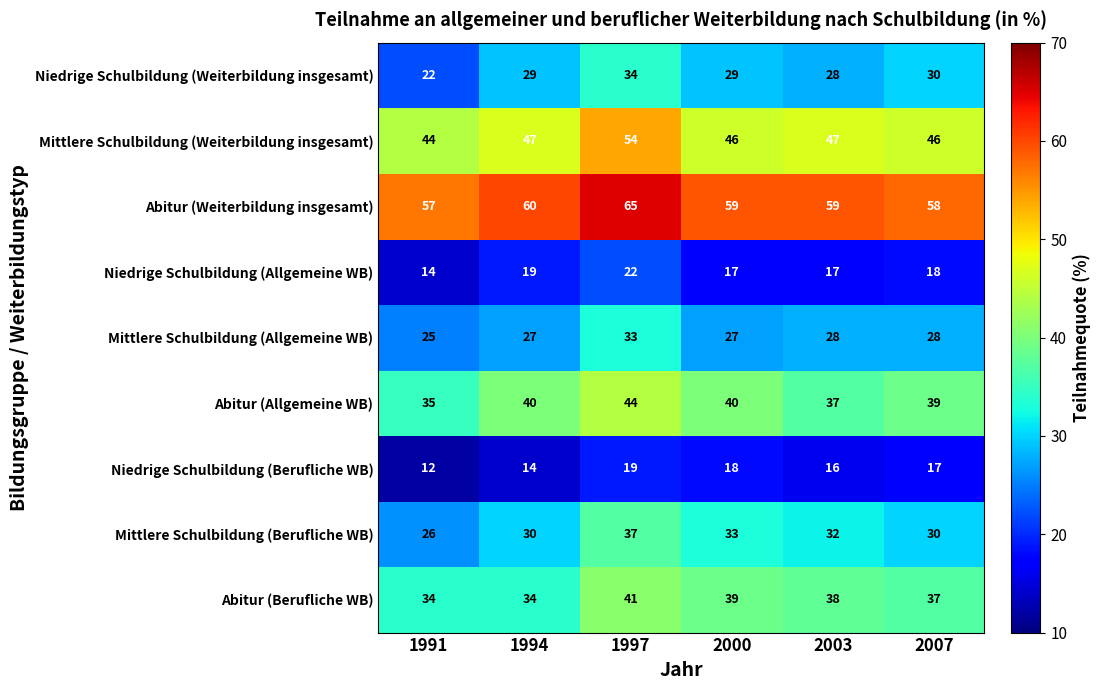

Where is Abitur (Berufliche WB) nearest to the value 37?

2007